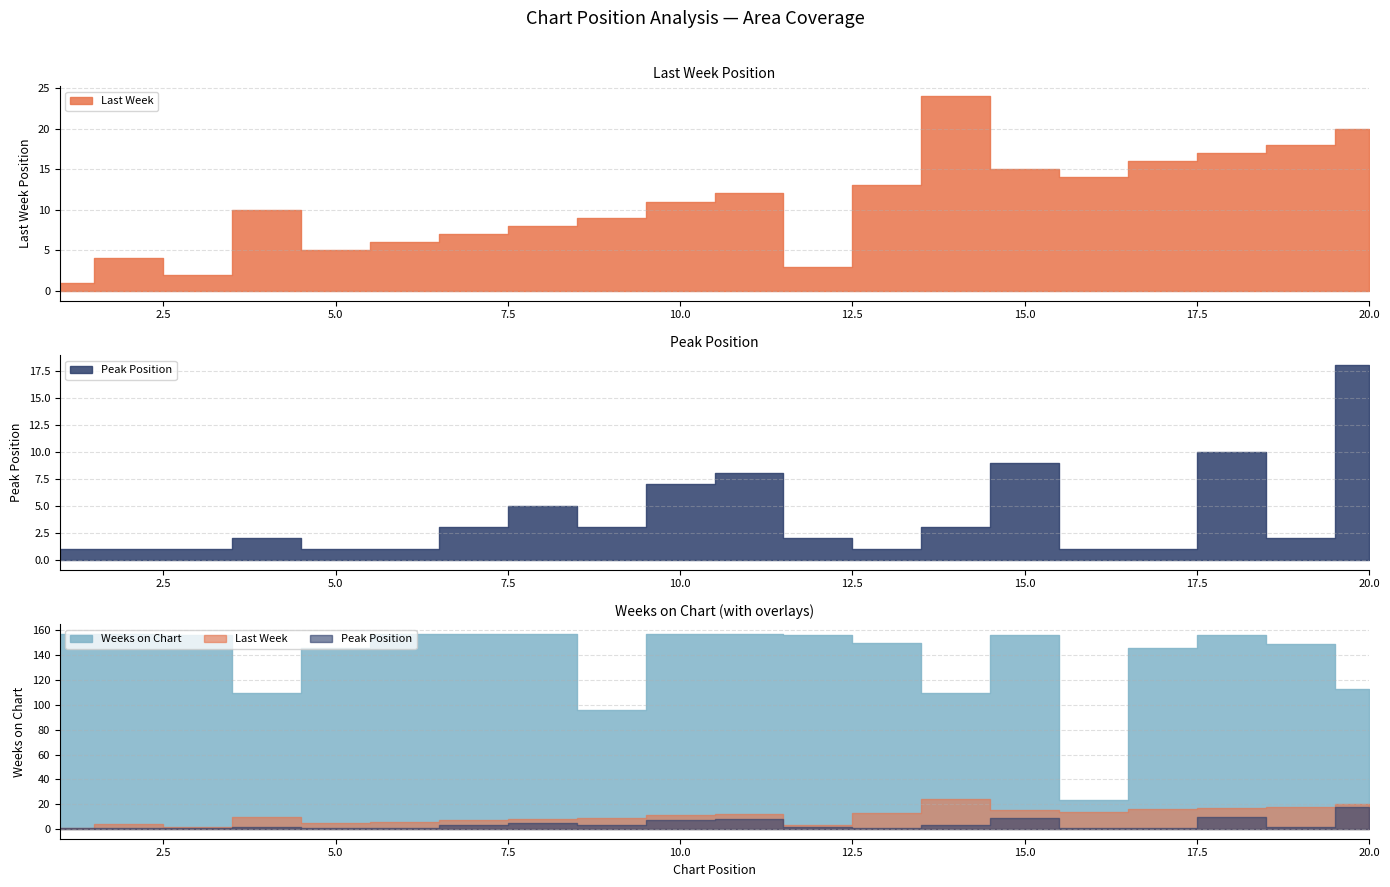

What is the total value across all series at 14?

137